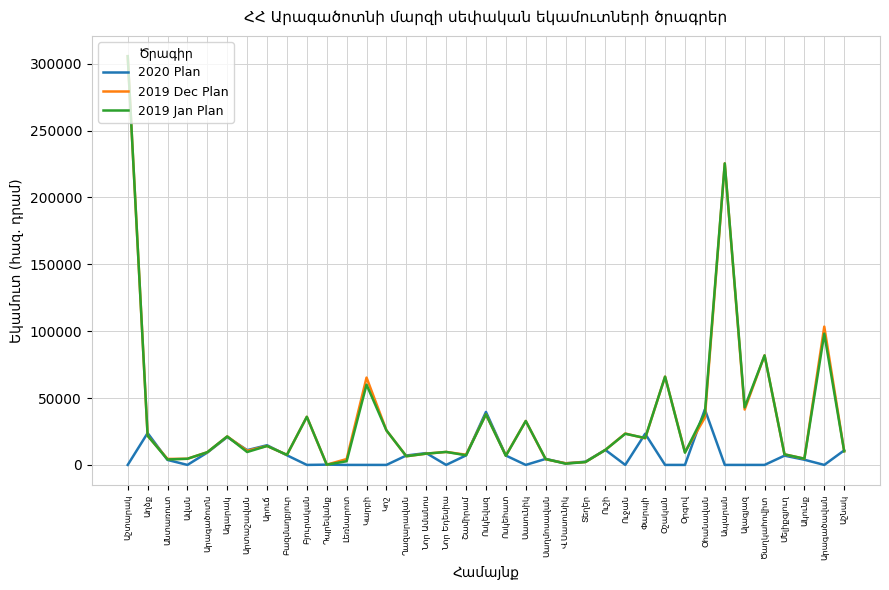

What is the maximum value shown in the chart?

305670.0